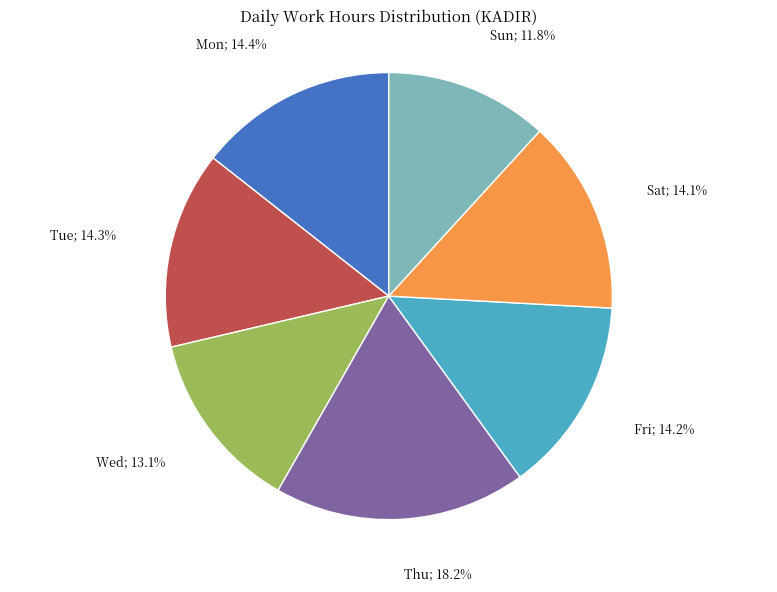

How many segments does this pie chart have?

7